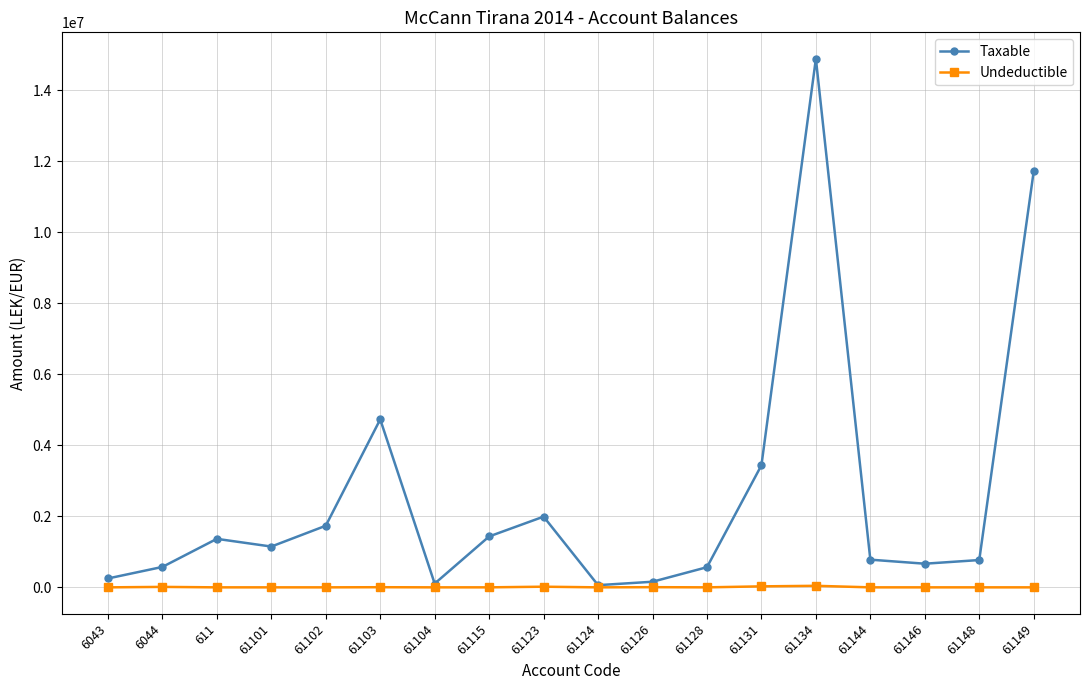

What is the sum of all Taxable values?

46384247.1